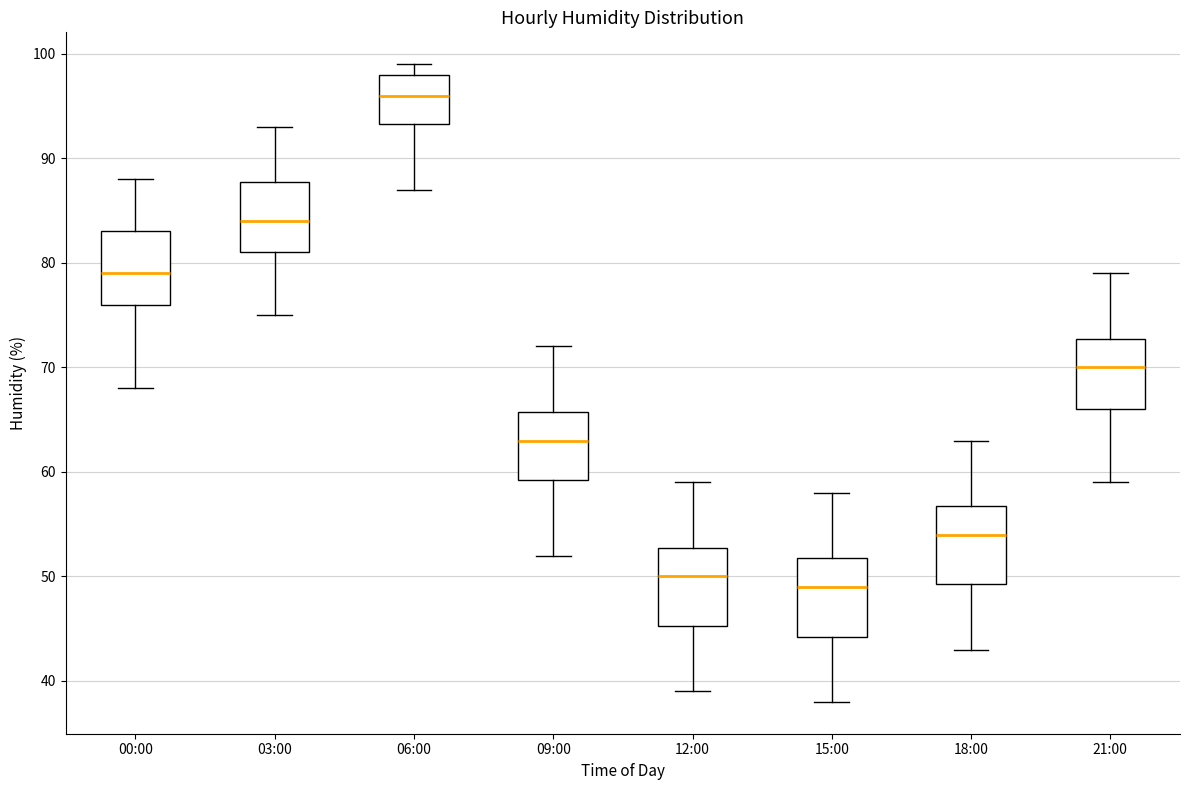

Which box has the highest median line?

06:00